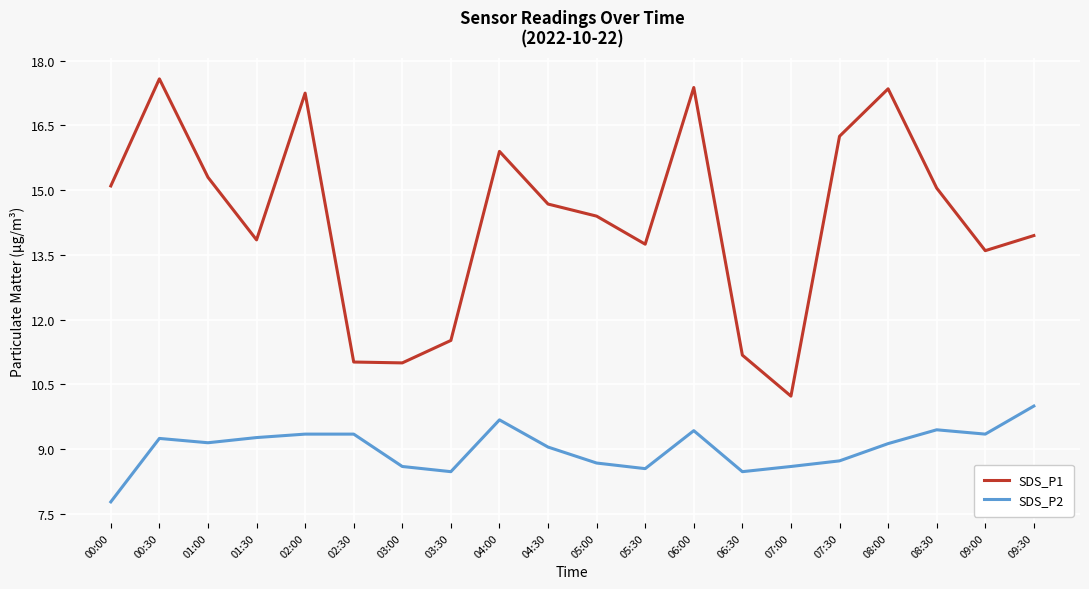

Does the chart display data point markers on the line(s)?

No